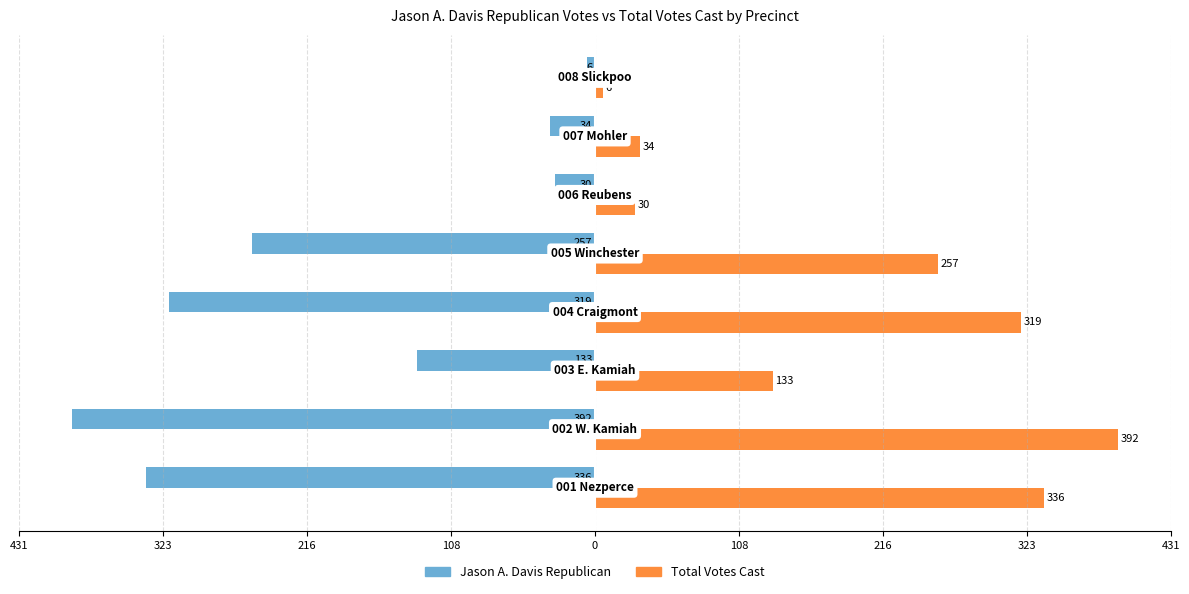

What are all the series names shown in the legend?

Jason A. Davis Republican, Total Votes Cast